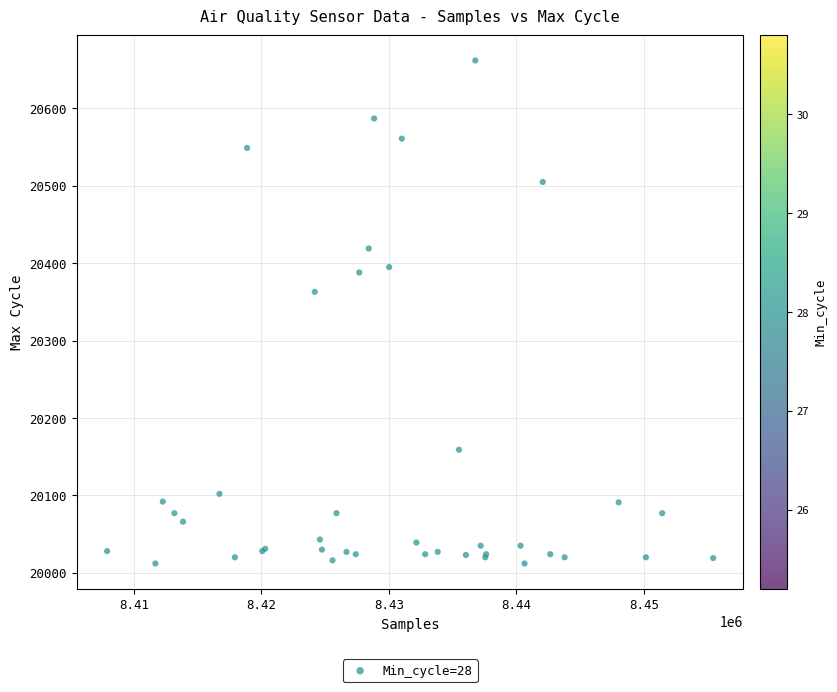

What Y value in the scatter plot is closest to 20337?

20363